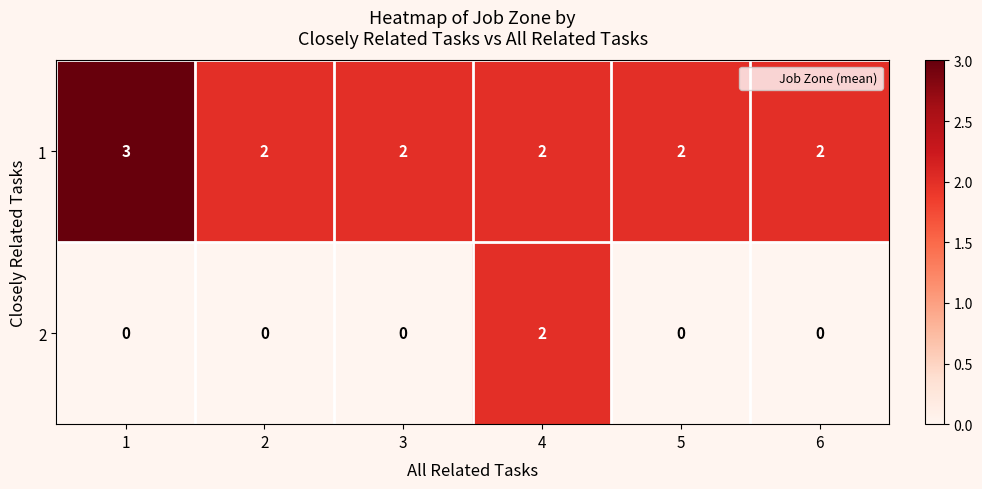

Rank the series by their maximum value, from highest to lowest.

1, 2